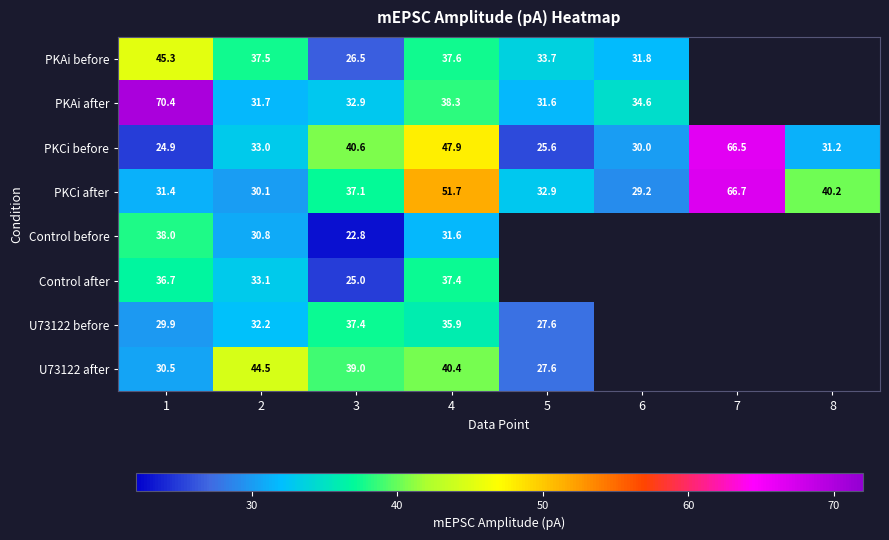

Between 1 and 2, which series saw the biggest shift?

PKAi after